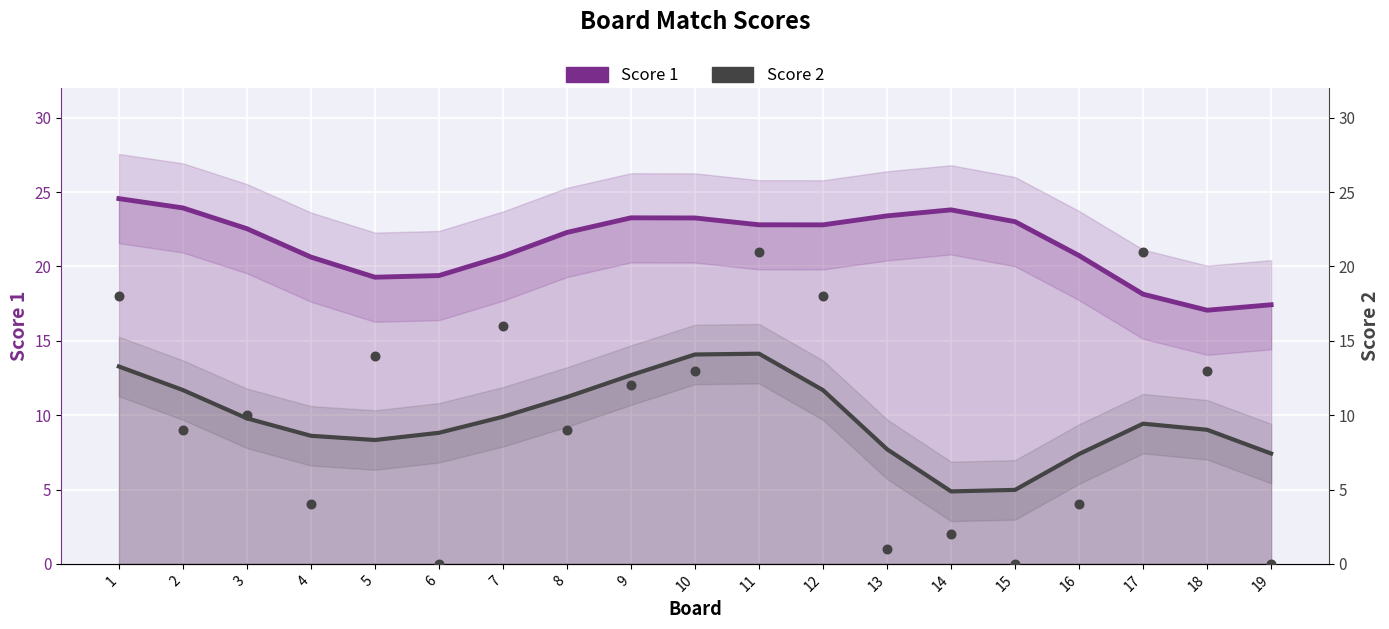

At how many categories does at least one series exceed 23?

7